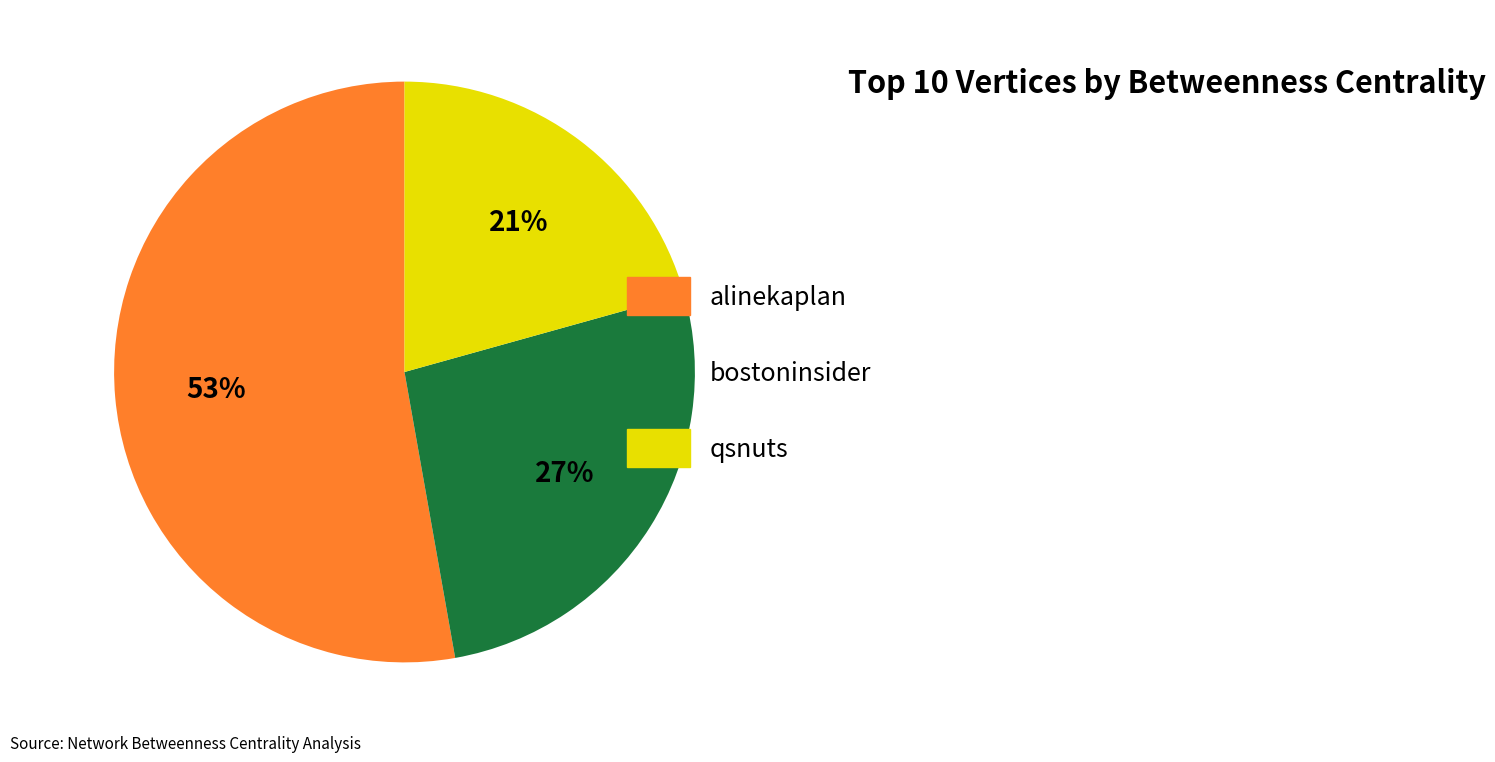

The bostoninsider slice represents 16% of the pie. True or false?

False